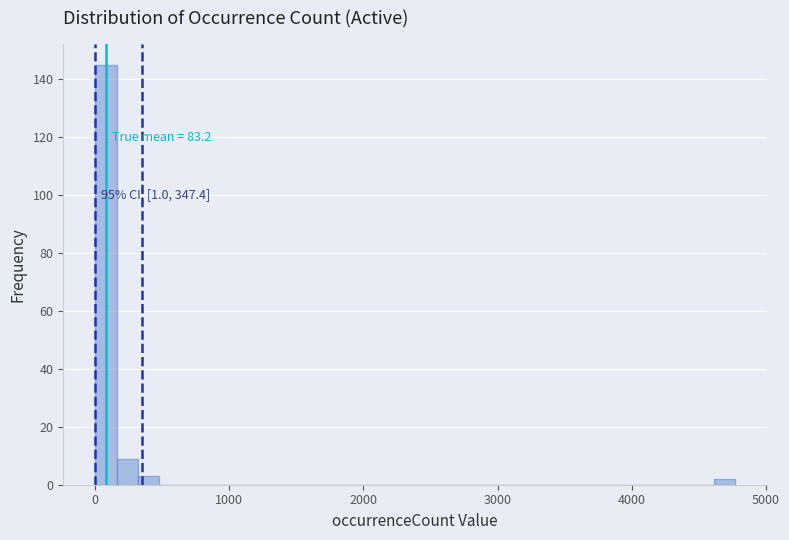

Read against the x-axis, roughly where is the centre of the tallest bar?

100